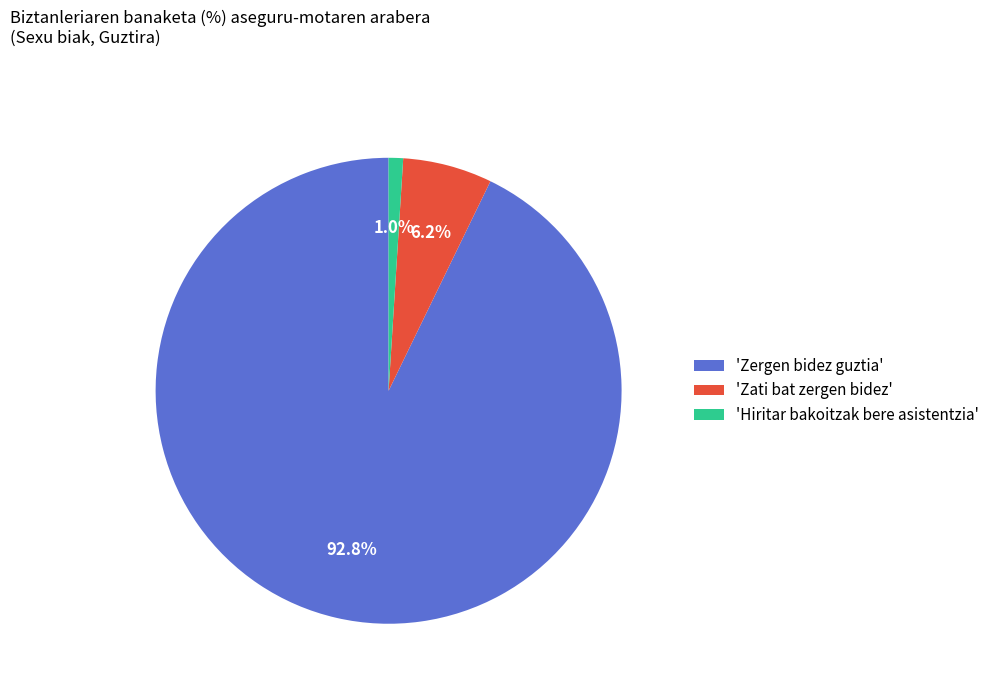

Does 'Hiritar bakoitzak bere asistentzia' account for over 50% of the chart?

No